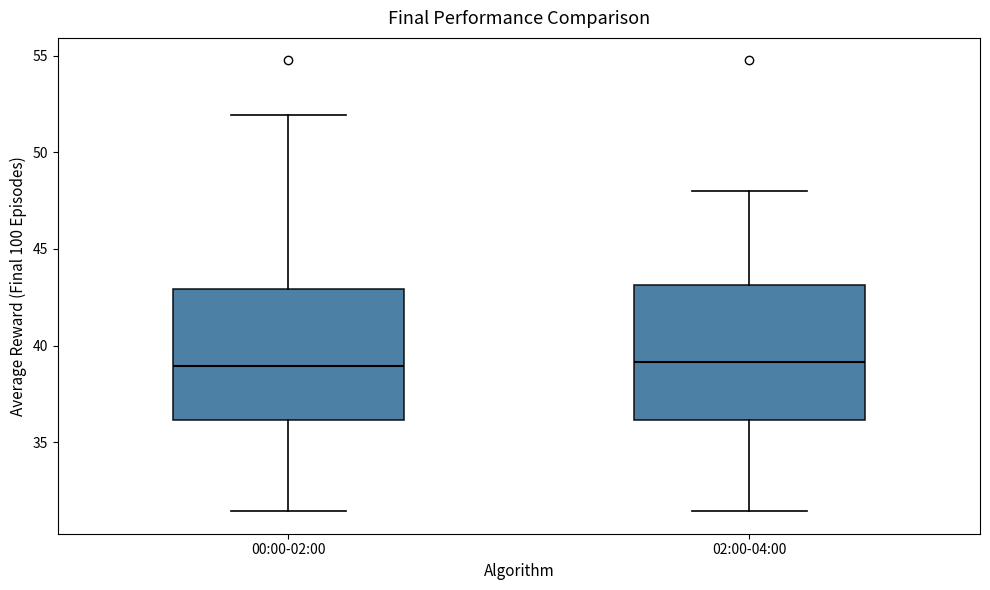

Reading left to right, transcribe this box plot: for each box, give where its median line is, the range the box spans, and where its two whiskers end, as read against the y-axis. The values are not printed on the chart, so give them approximately, as read against the axis.

00:00-02:00: median 39.0, box 36.0 to 43.0, whiskers 31.5 to 52.0
02:00-04:00: median 39.0, box 36.0 to 43.0, whiskers 31.5 to 48.0